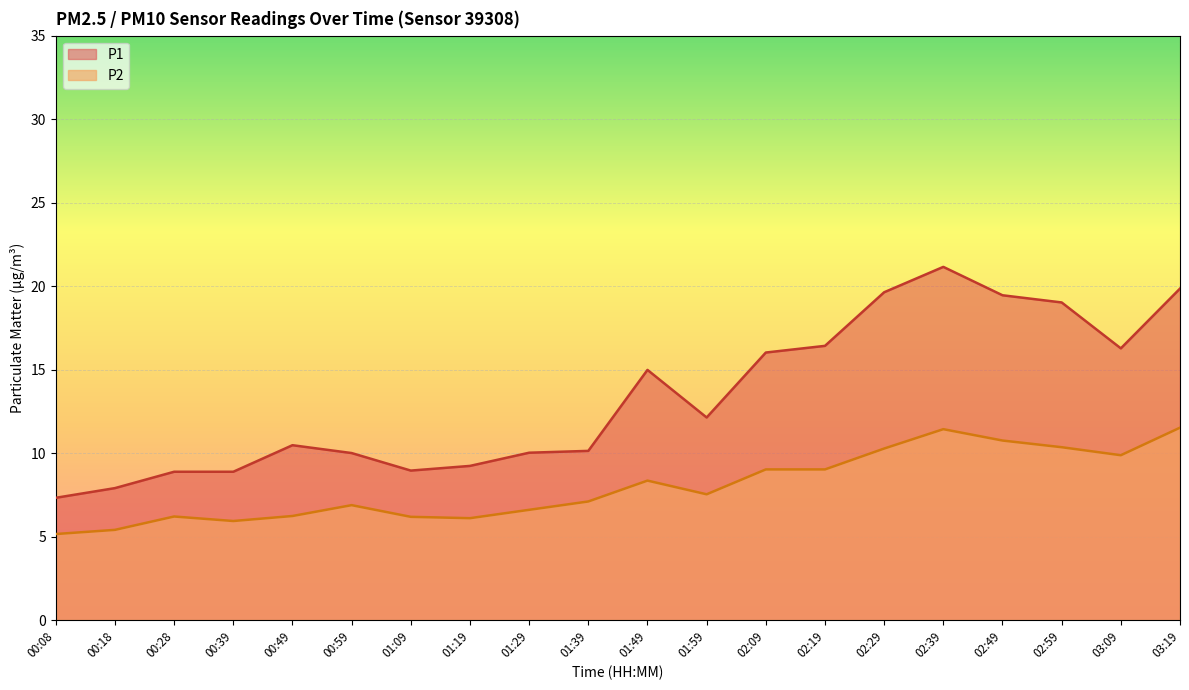

What is the approximate value of P1 at 00:08?

7.3